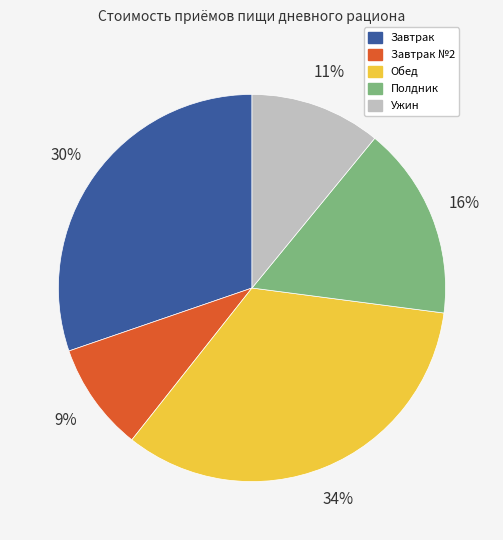

Is there any slice that represents more than half of the pie?

No